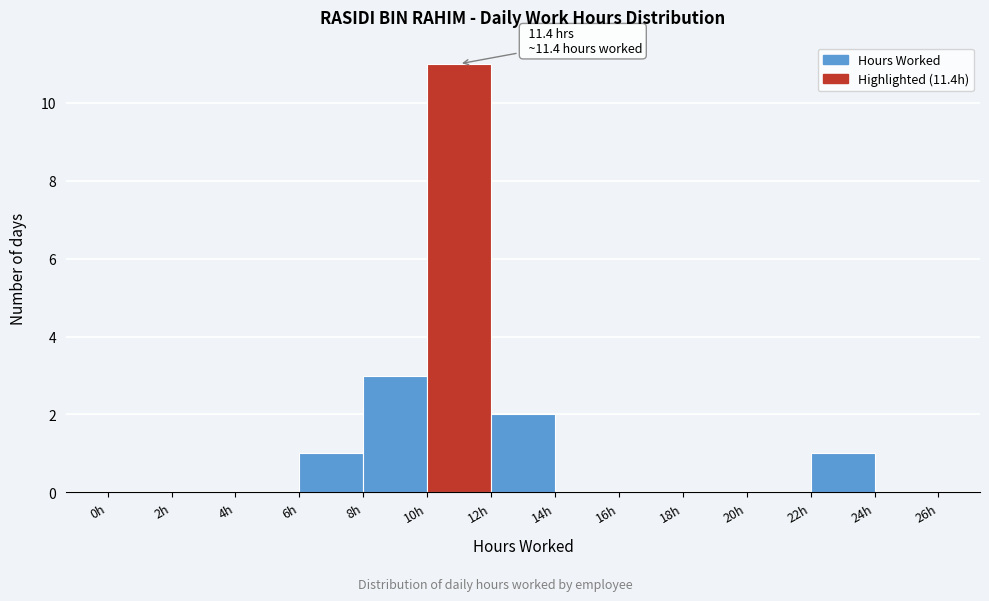

Which range on the x-axis has the tallest bar?

10 to 12